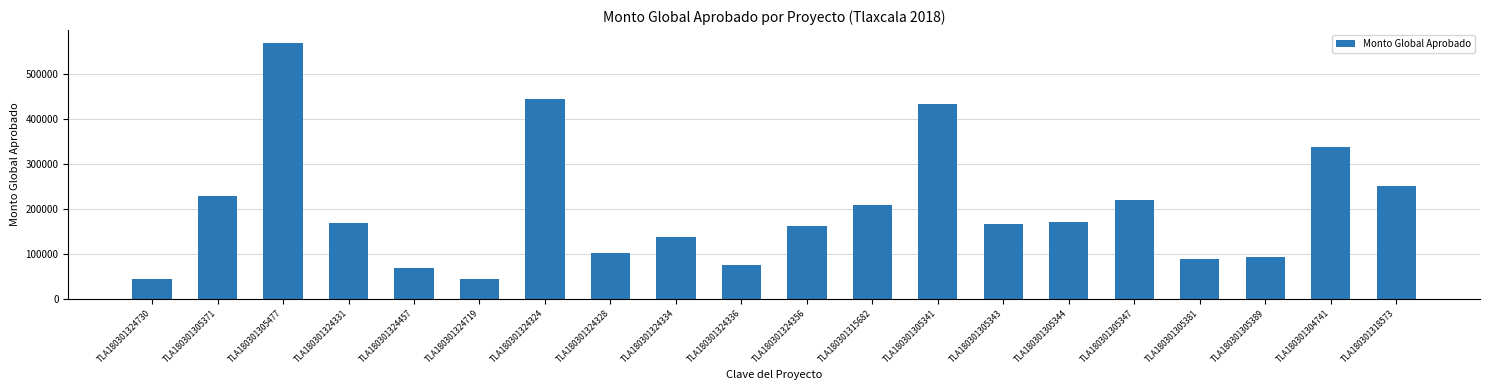

Does the chart contain stacked bars?

No